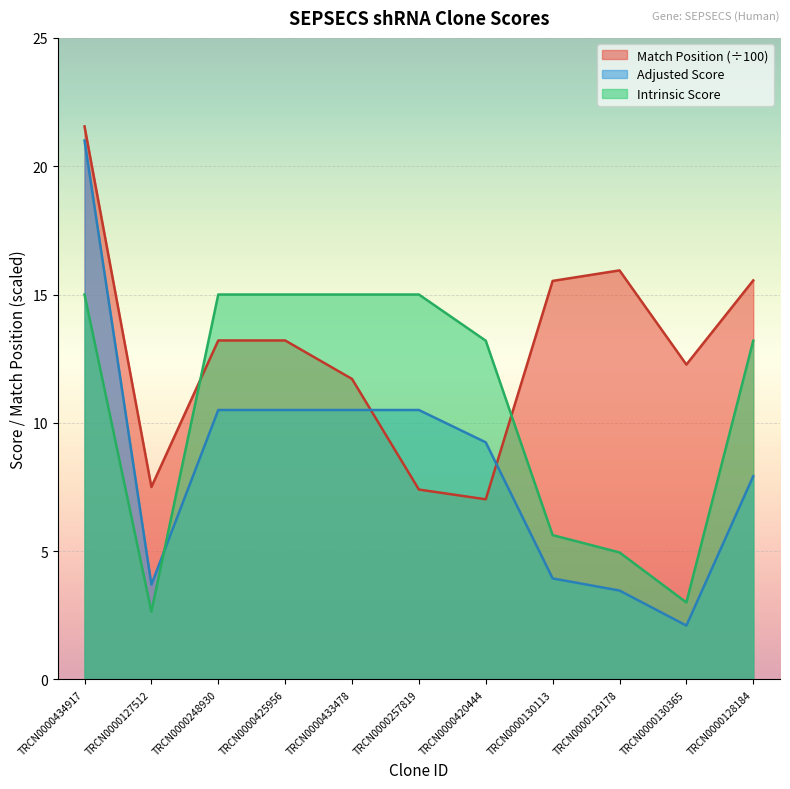

What is the sum of the Intrinsic Score values at TRCN0000434917 and TRCN0000130365?

18.0